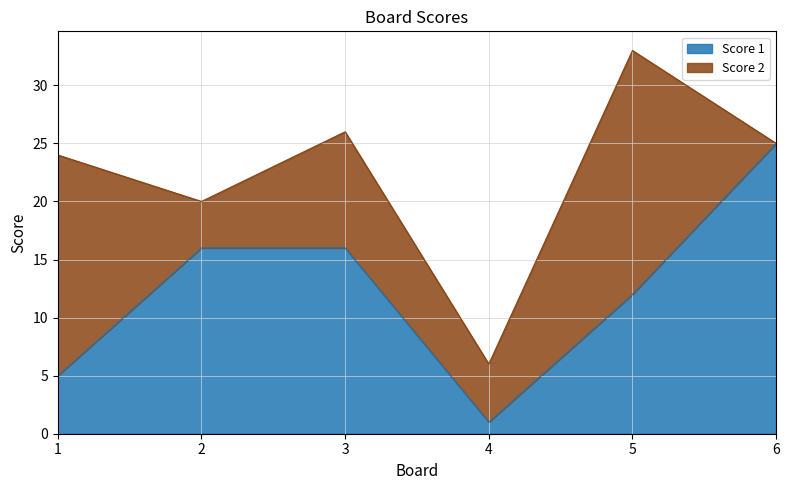

How many data points are above 16?

1